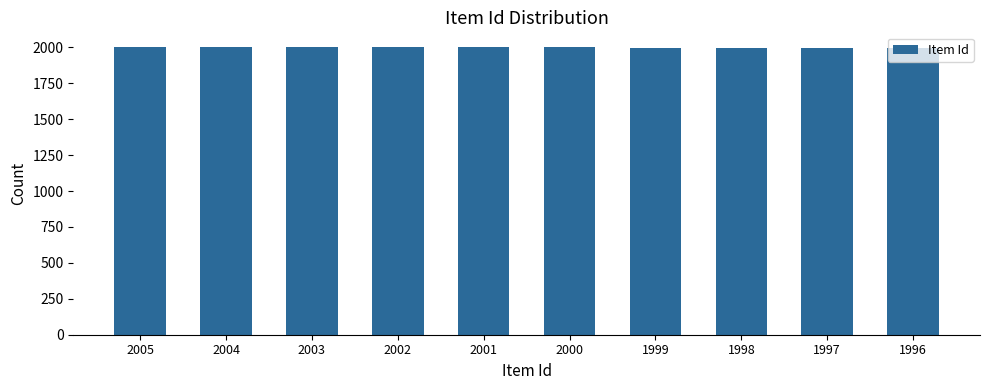

What is the ratio of the value at 2004 to the value at 2001?

1.0